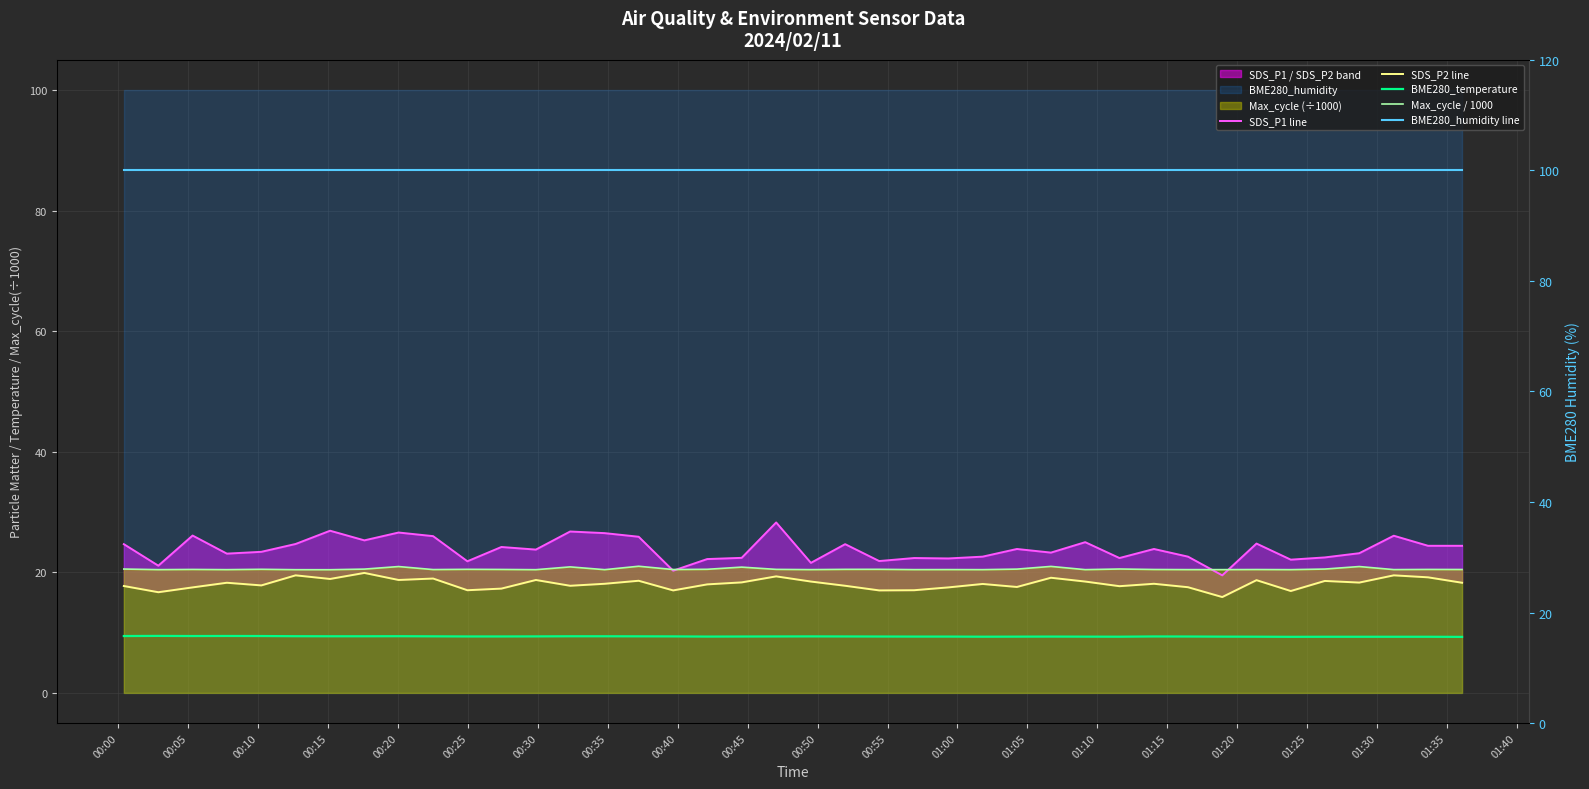

True or false: Max_cycle / 1000 has a value of 33.3 at 00:45.

False